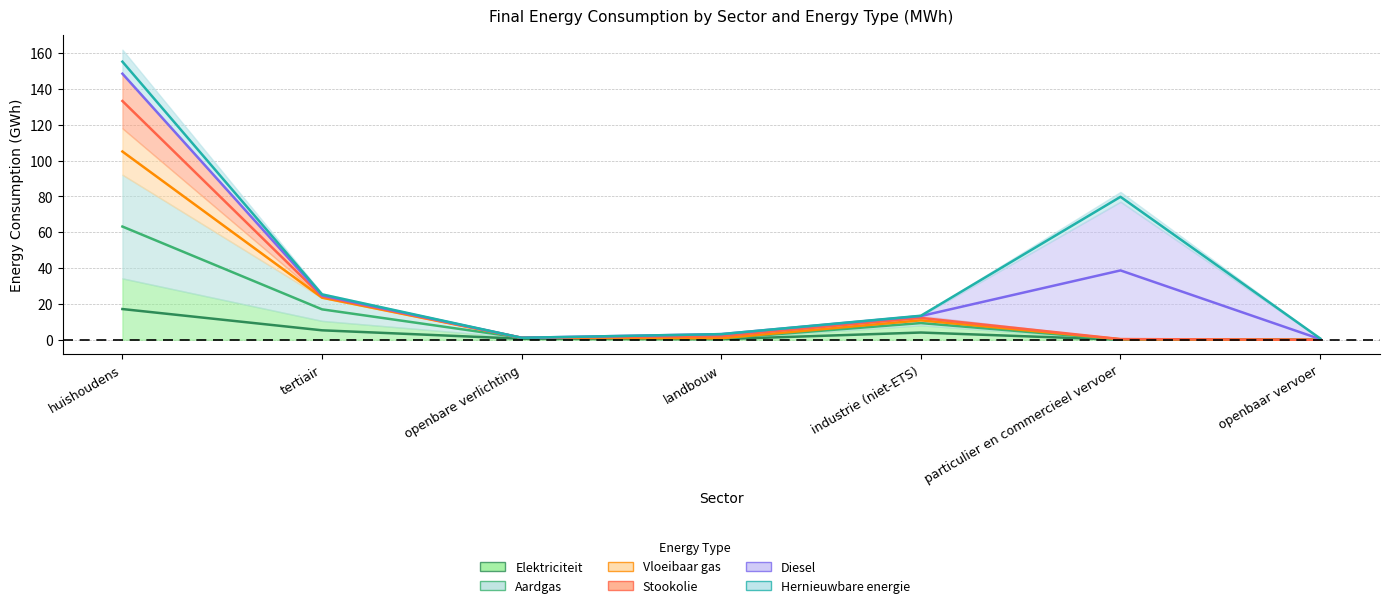

How many data points in Vloeibaar gas are less than 1?

2